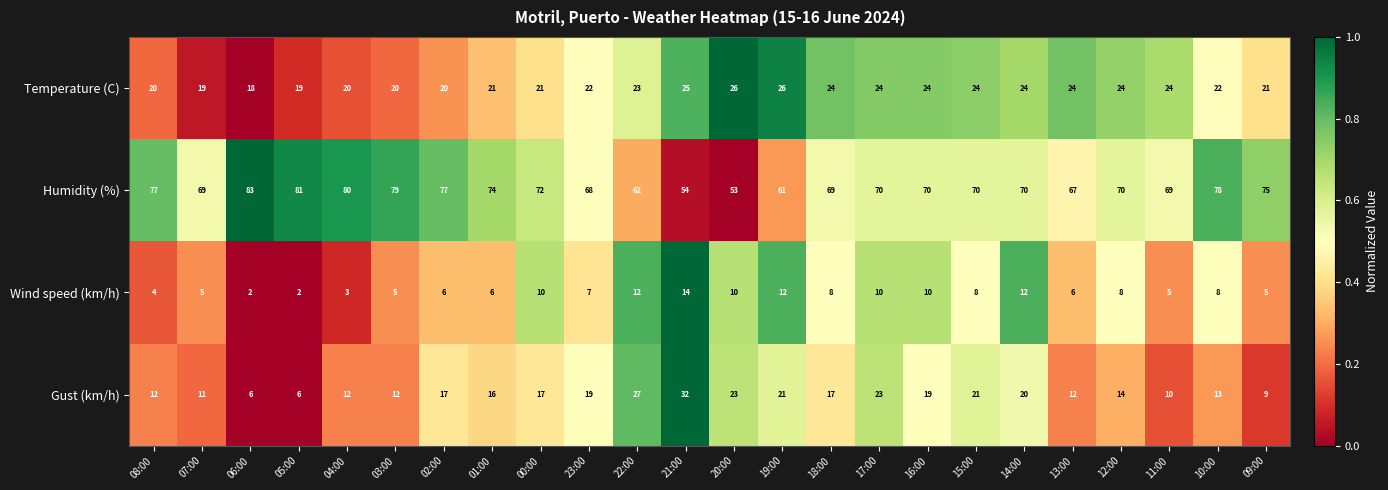

What is the approximate value of Gust (km/h) at 22:00, to the nearest 5?

25